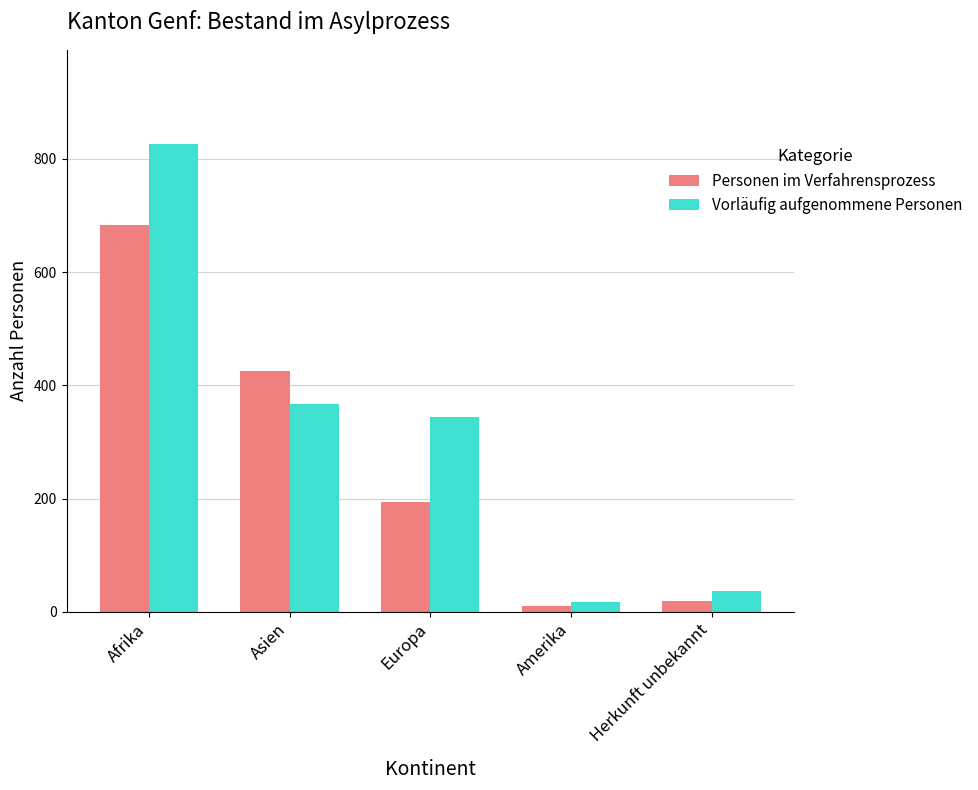

What is the difference between the second highest and minimum values in the Personen im Verfahrensprozess series?

415